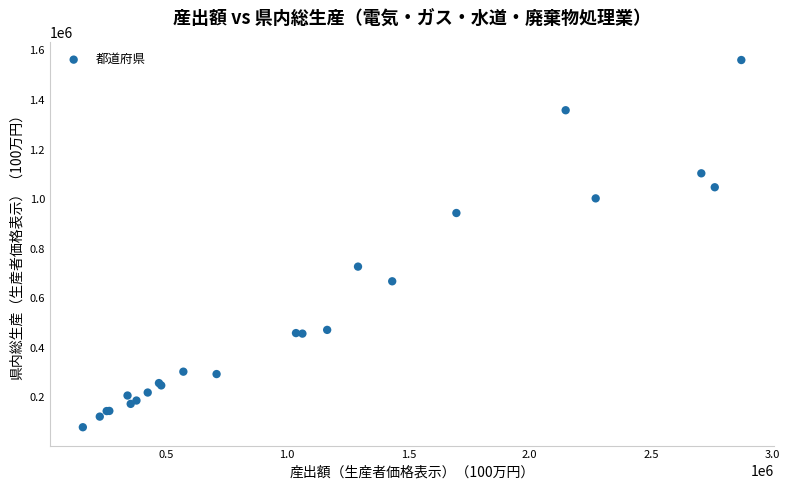

What Y value in the scatter plot is closest to 820275?

727497